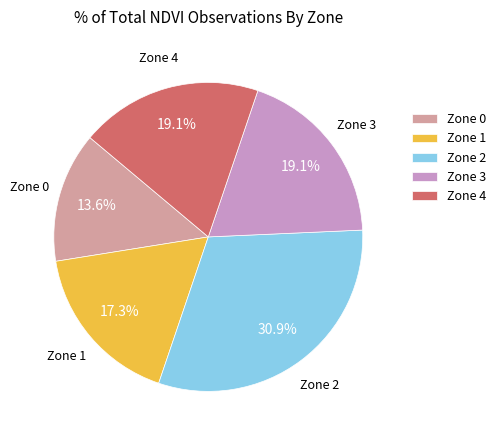

Is Zone 4 the majority of the pie?

No